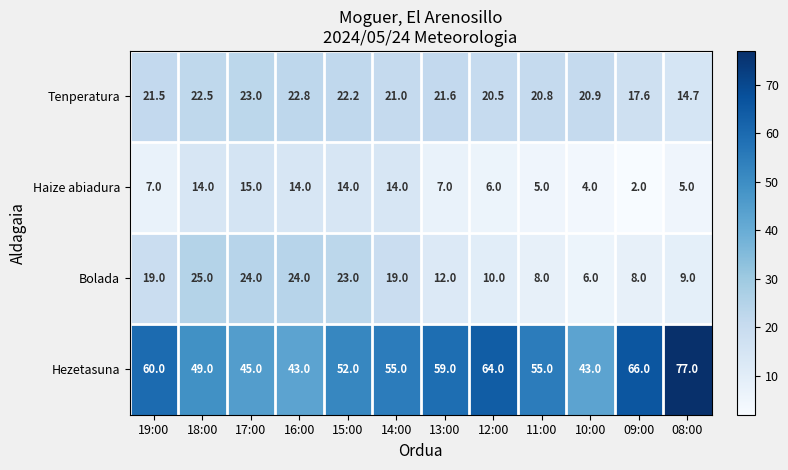

What is the maximum value shown in the chart?

77.0